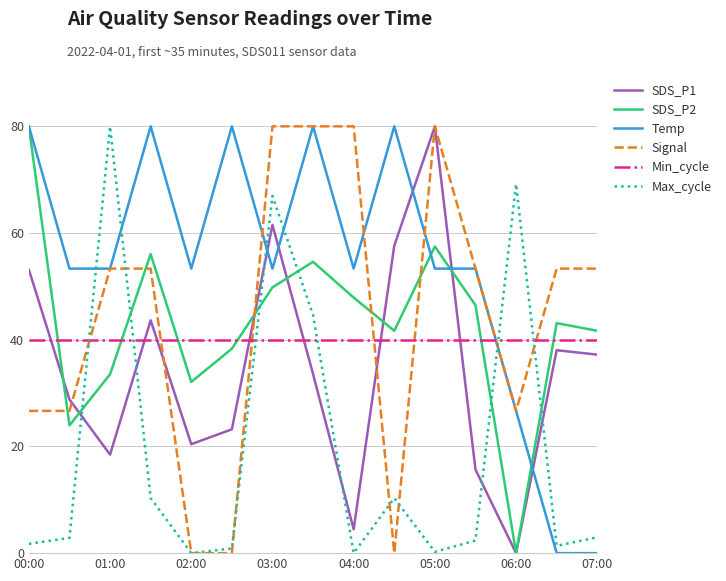

At how many categories does at least one series exceed 30?

15